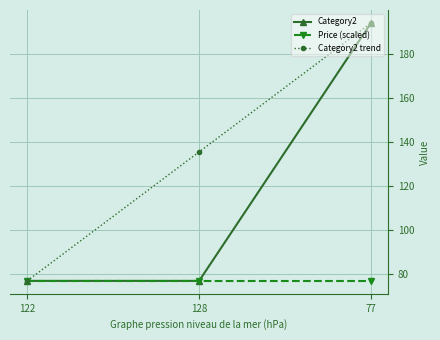

How many Category2 trend values are between 77 and 194?

3